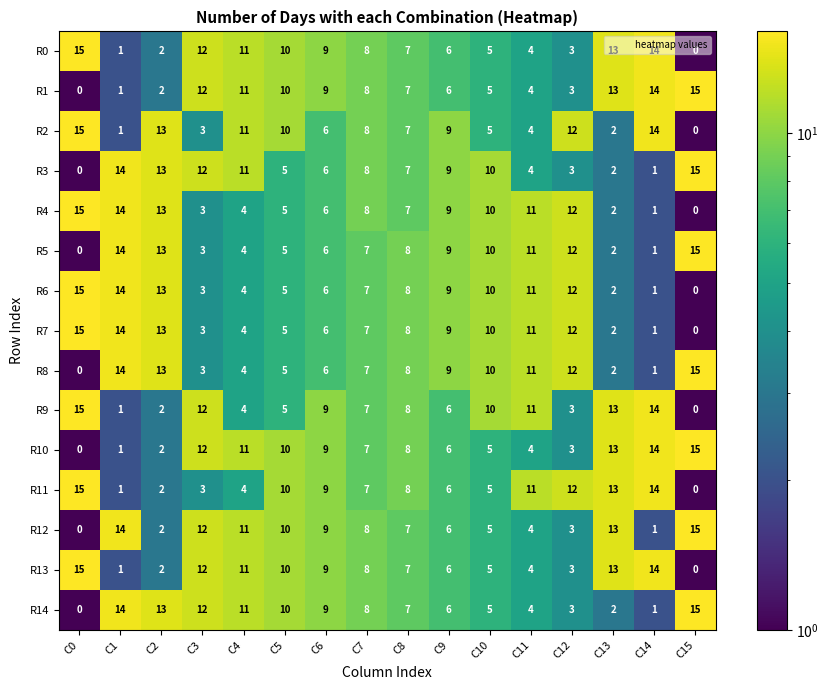

Where is R14 nearest to the value 7?

C8